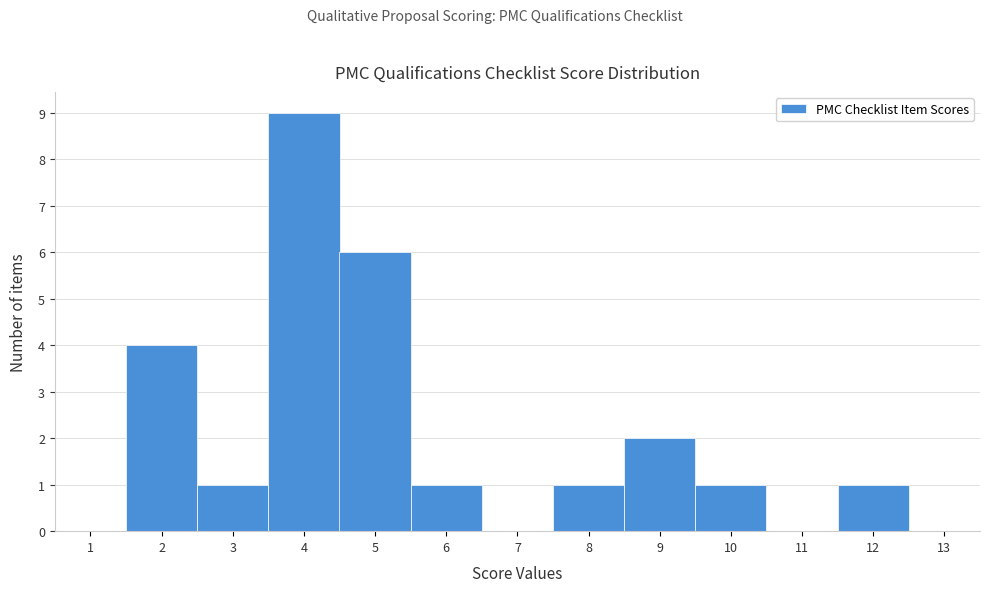

Reading left to right, list every bar in this chart as the range it spans on the x-axis followed by its height. The values are not printed on the chart, so give them approximately, as read against the axis.

0.5 to 1.5: 0
1.5 to 2.5: 4
2.5 to 3.5: 1
3.5 to 4.5: 9
4.5 to 5.5: 6
5.5 to 6.5: 1
6.5 to 7.5: 0
7.5 to 8.5: 1
8.5 to 9.5: 2
9.5 to 10.5: 1
10.5 to 11.5: 0
11.5 to 12.5: 1
12.5 to 13.5: 0